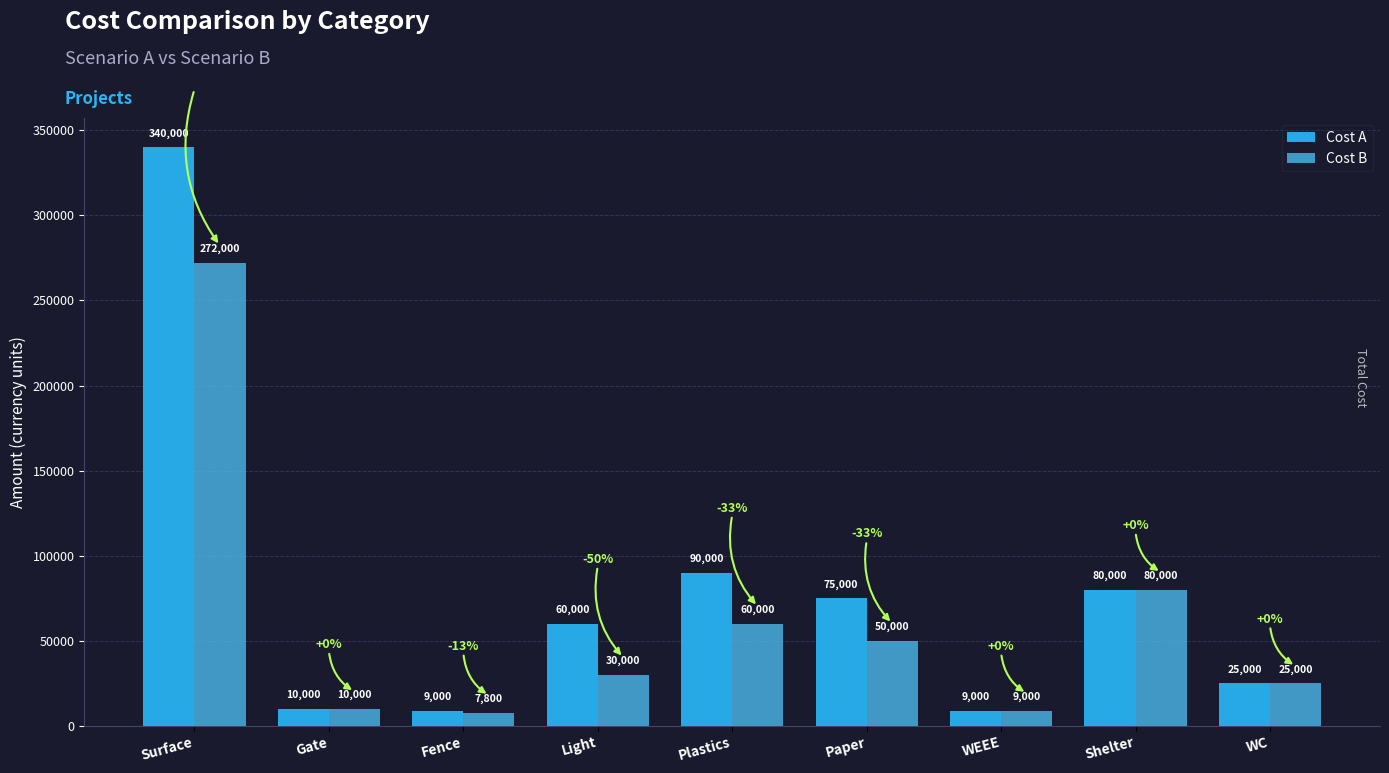

Is it true that Cost B equals 179089 at Surface?

False